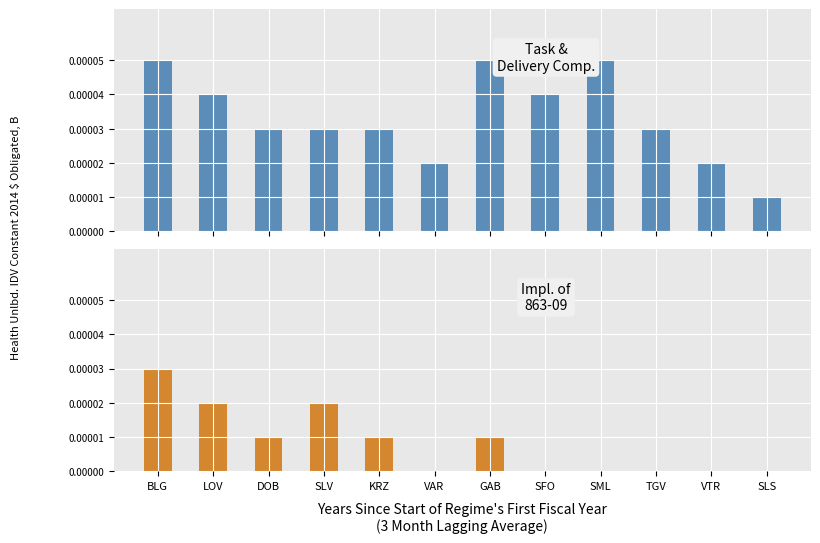

Where is Impl. of 863-09 nearest to the value 0?

VAR